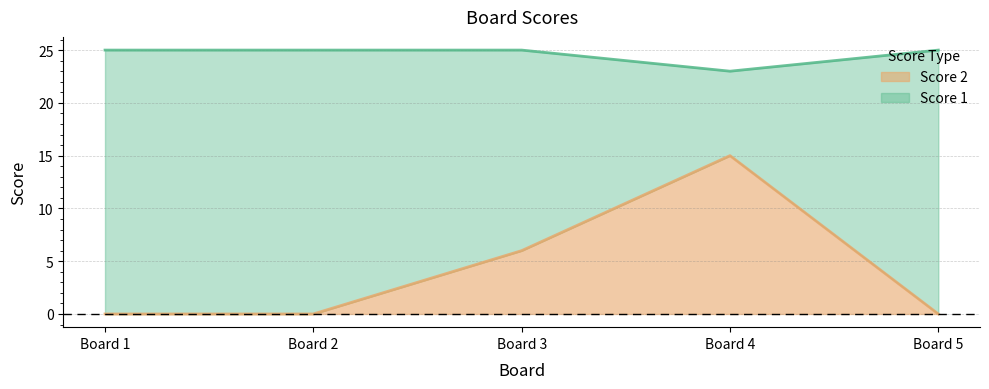

The value of Score 2 at Board 2 is 0. True or false?

True